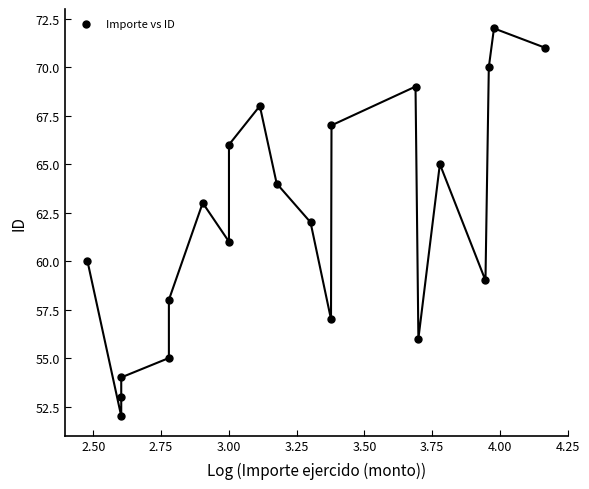

What is the range of Y values (max minus min)?

20